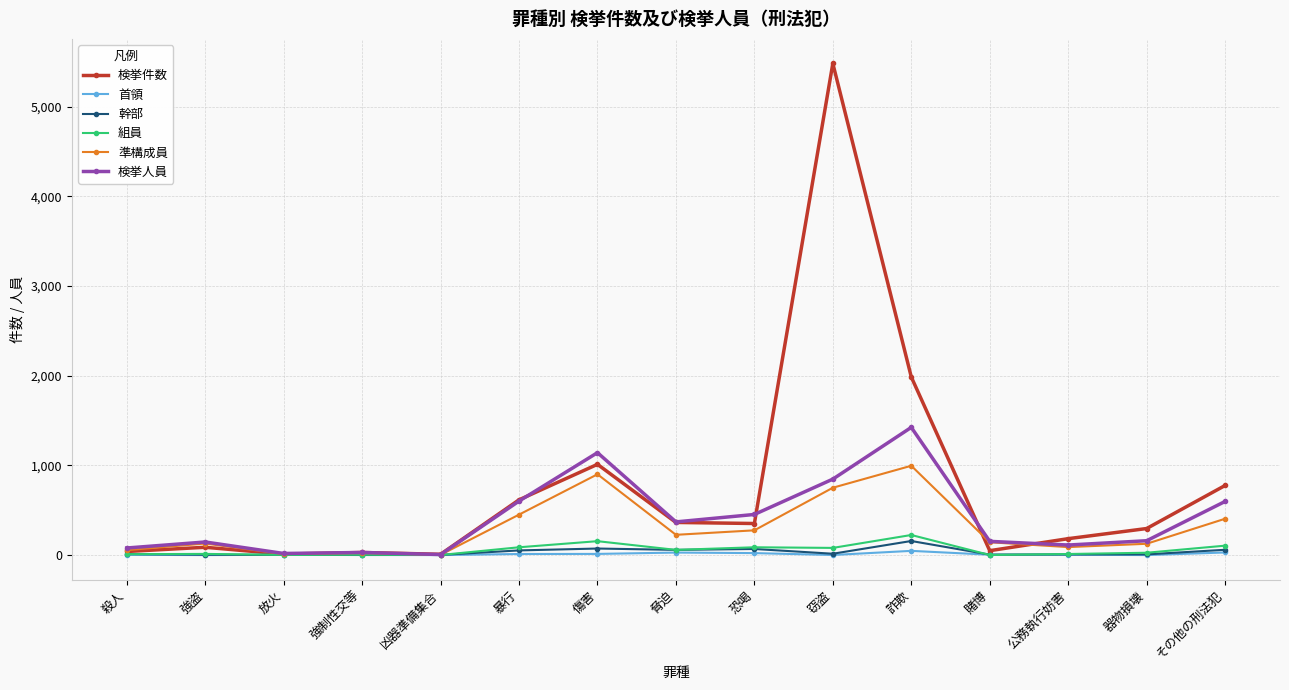

What is the difference between the maximum and minimum values in the 検挙件数 series?

5473